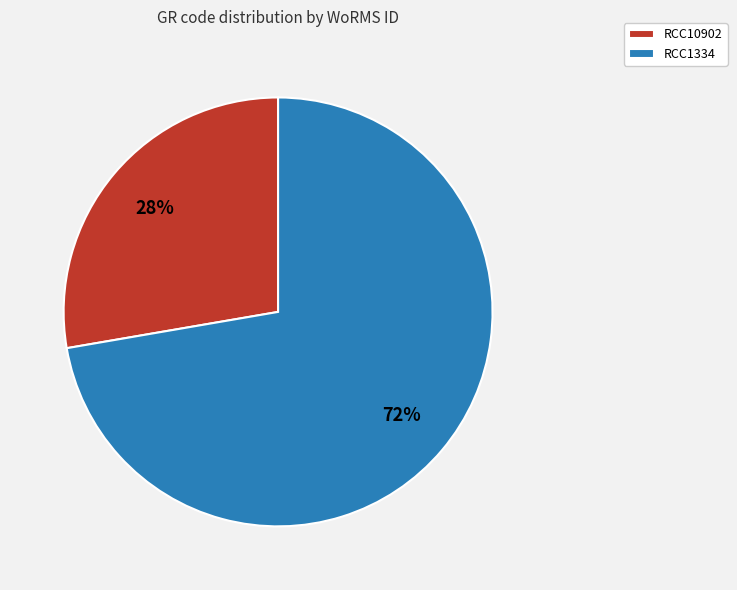

Which category has the biggest portion of the pie?

RCC1334